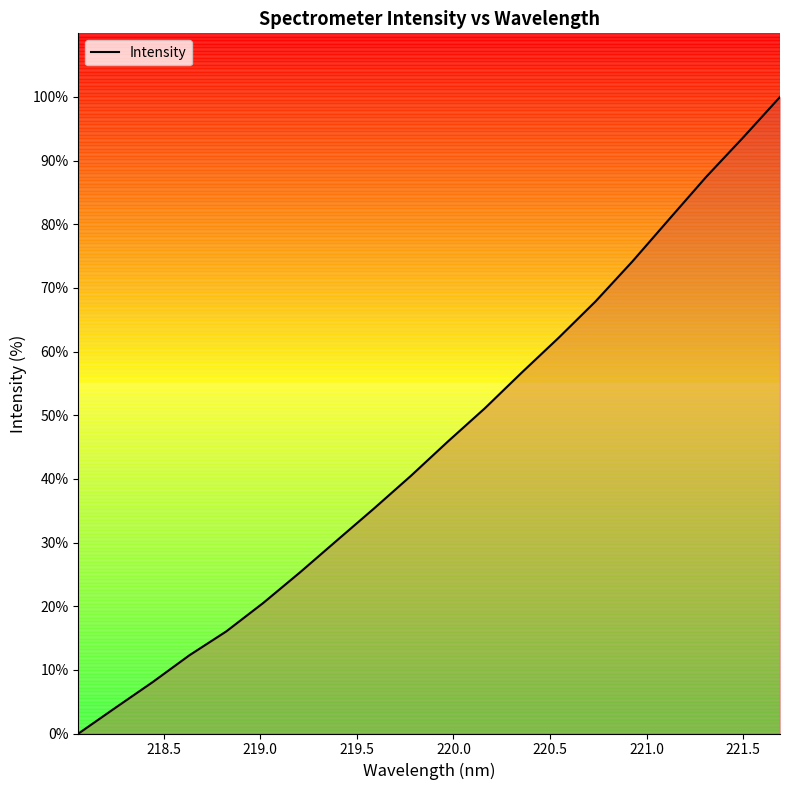

How many distinct data groups are displayed?

1